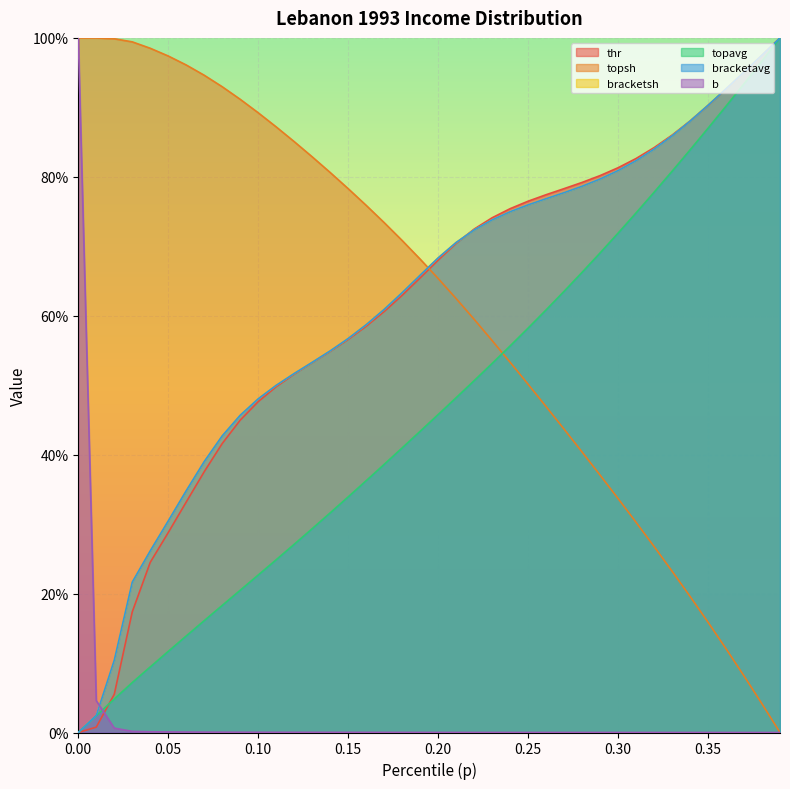

At how many categories does at least one series exceed 0?

40